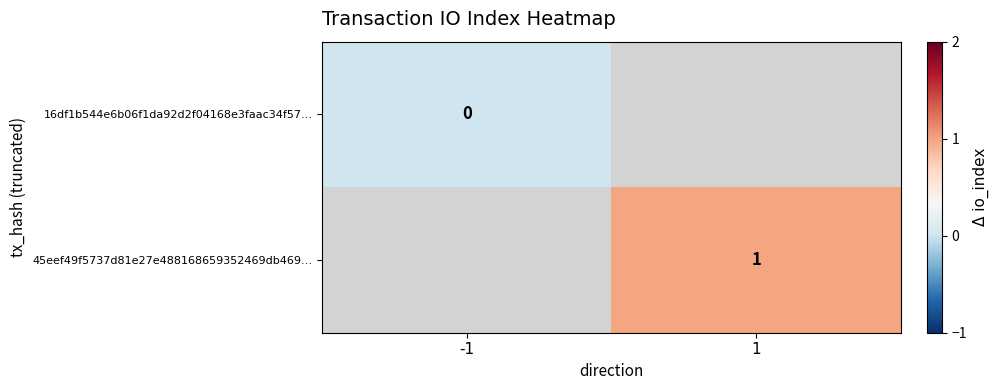

At how many categories does at least one series exceed 0?

1